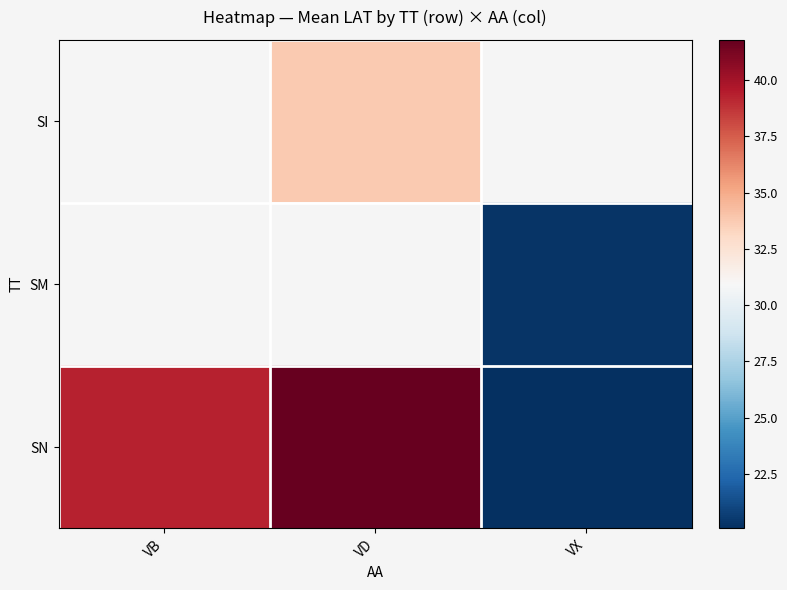

Is the value of SN at VB greater than the value of SM at VX?

Yes